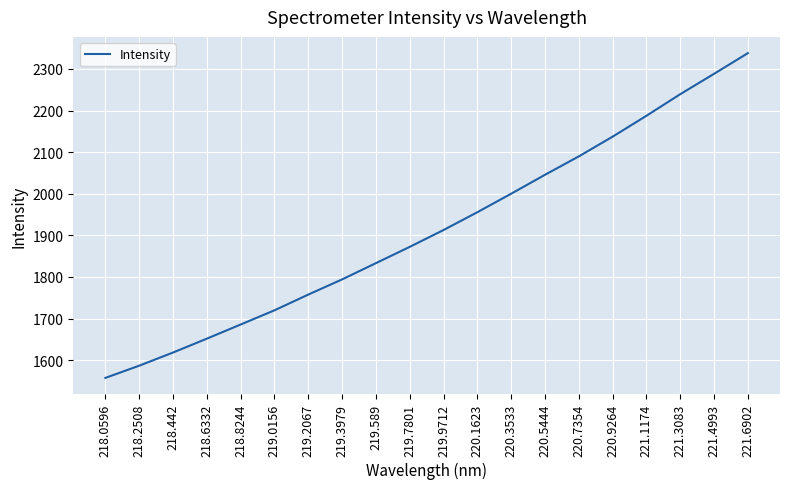

Does the chart have visible grid lines?

Yes